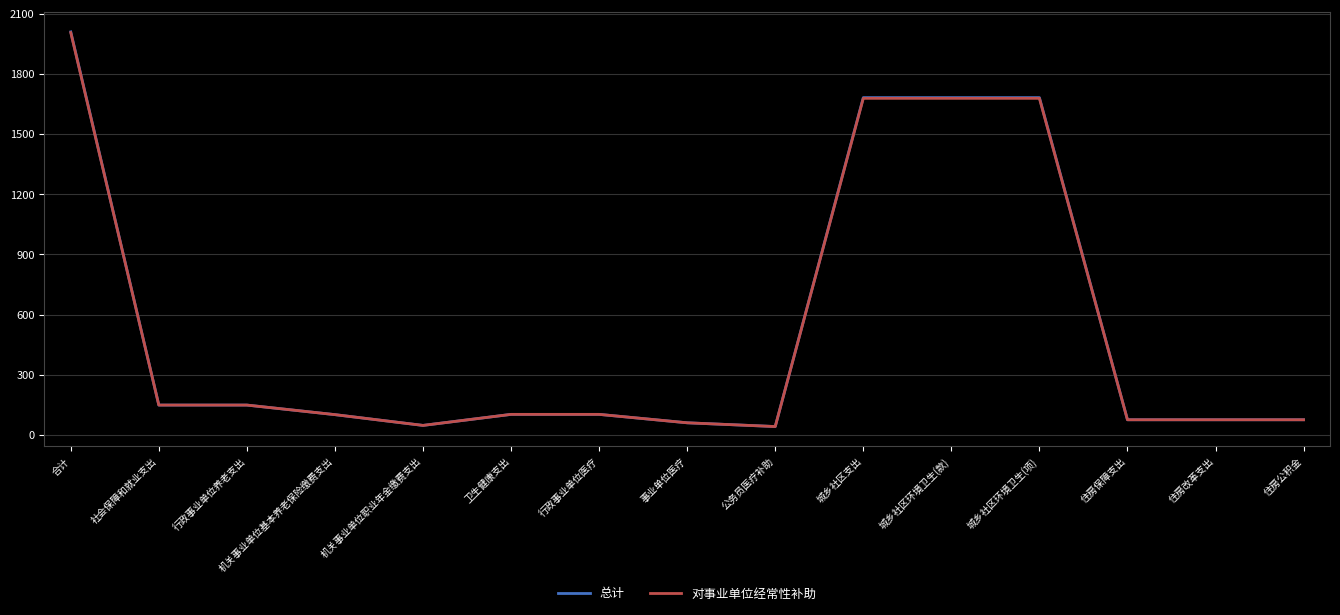

What value does the 对事业单位经常性补助 series have at 卫生健康支出?

102.7